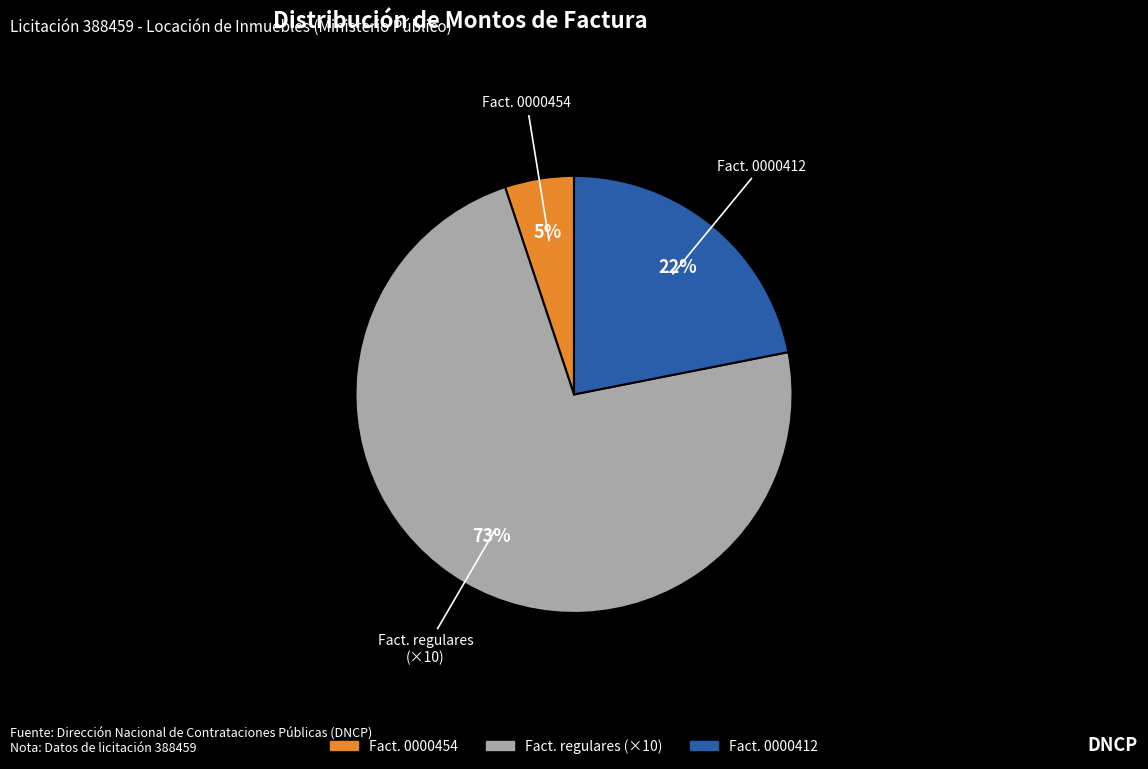

To the nearest percent, what is the average slice percentage?

33%